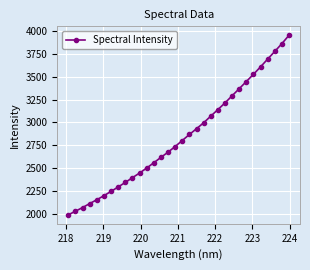

What is the sum of all values?

90904.5